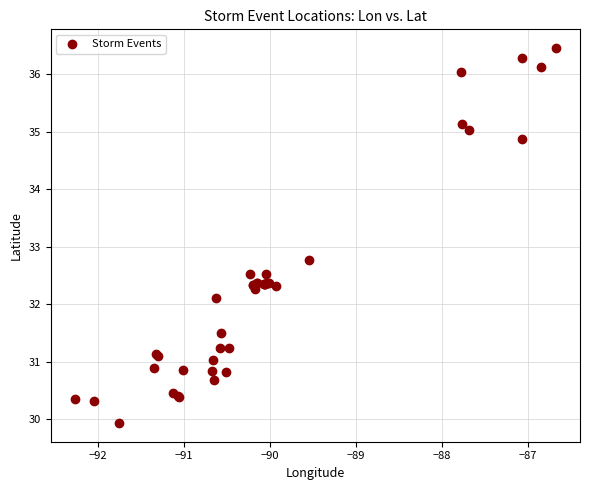

What Y value in the scatter plot is closest to 33?

32.8